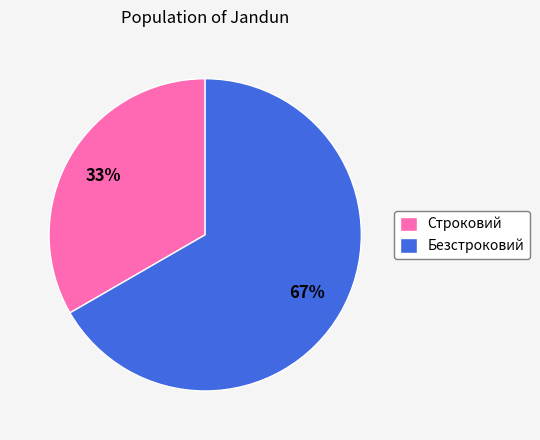

Which has a higher value, Строковий or Безстроковий?

Безстроковий